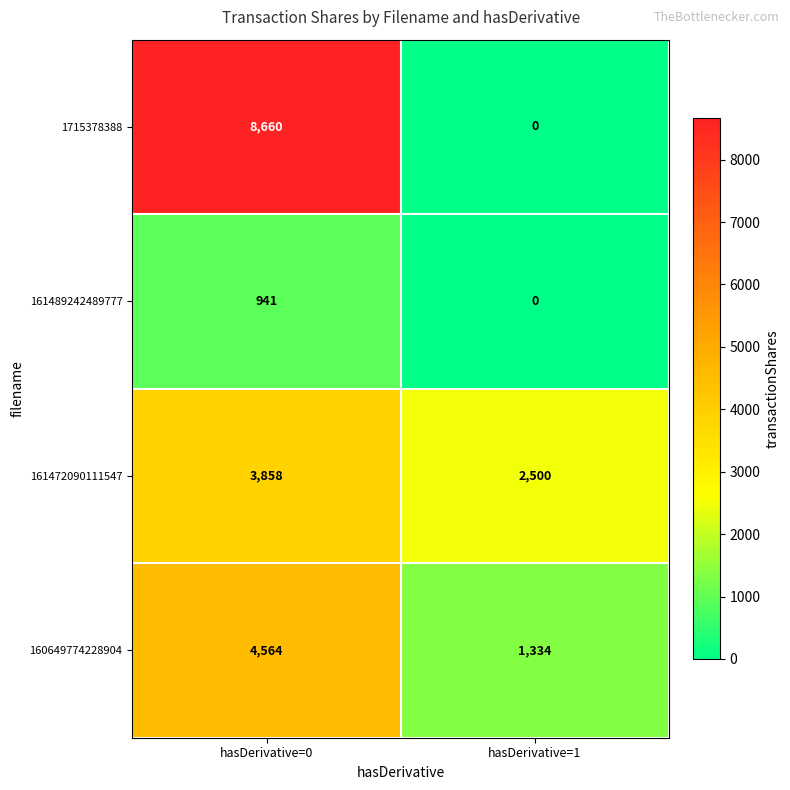

What is the sum of all 161489242489777 values?

941